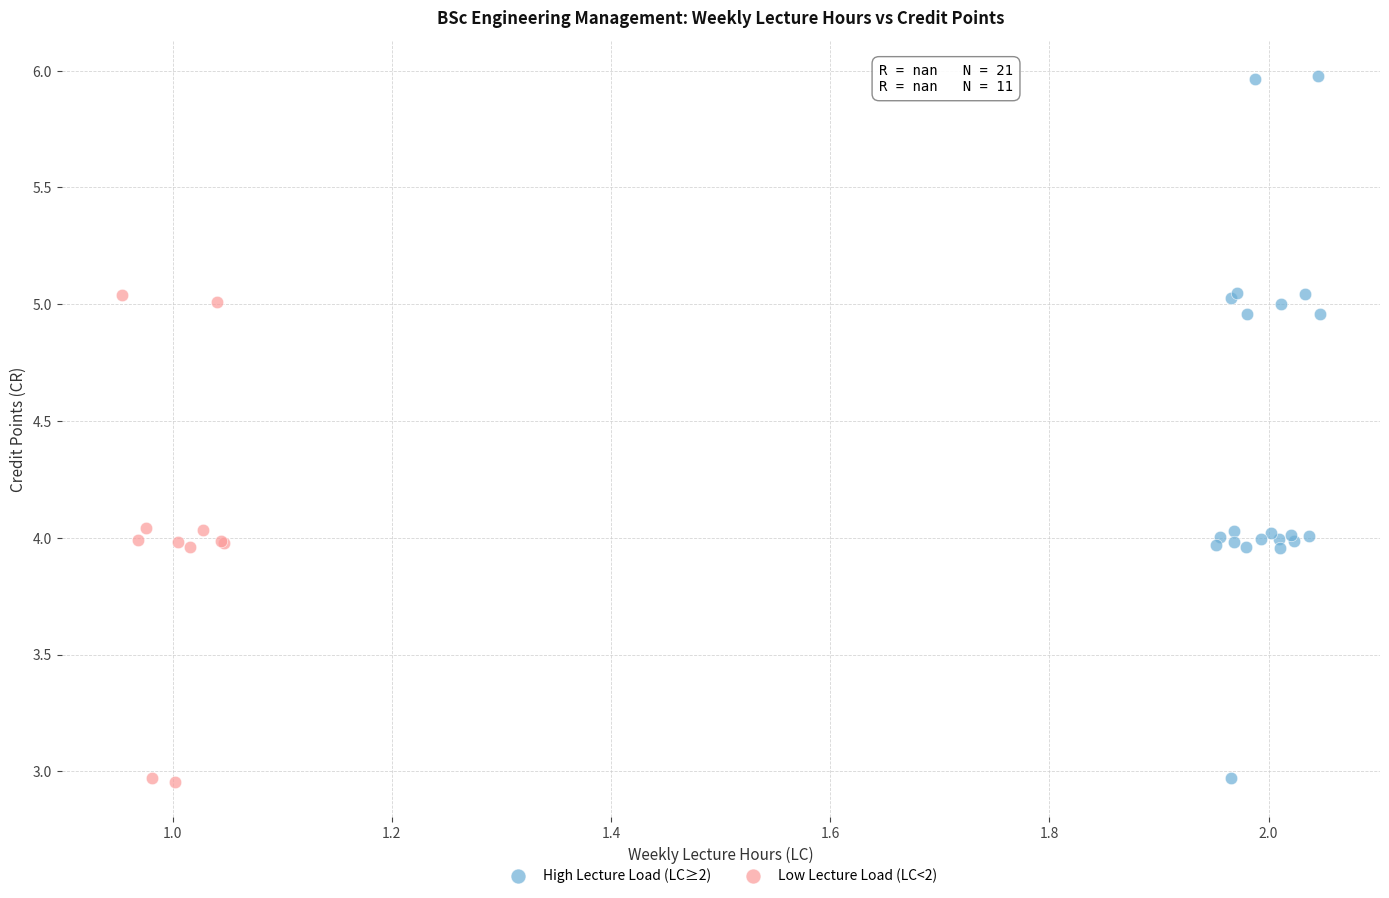

Which series contains the highest Y value?

High Lecture Load (LC≥2)